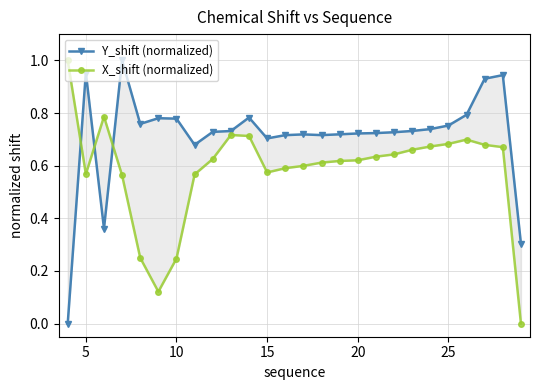

How many times do Y_shift (normalized) and X_shift (normalized) cross each other?

3